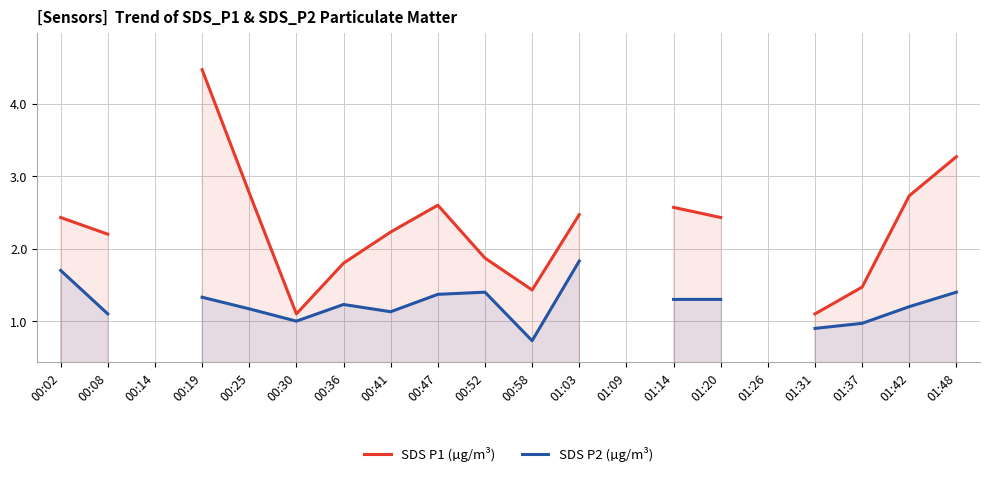

How many data points does each series have?

20